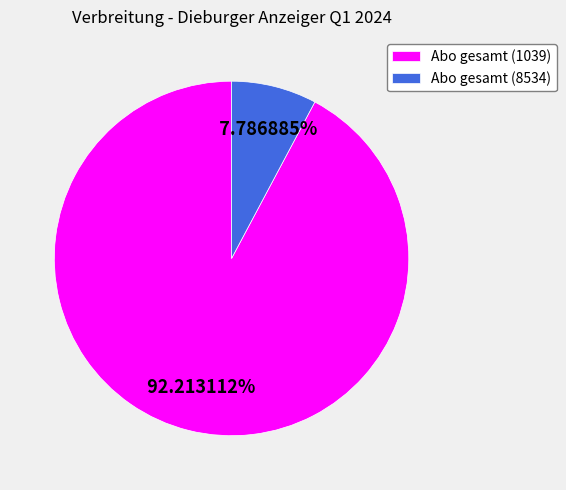

True or false: Abo gesamt (8534) accounts for 1% of the total.

False